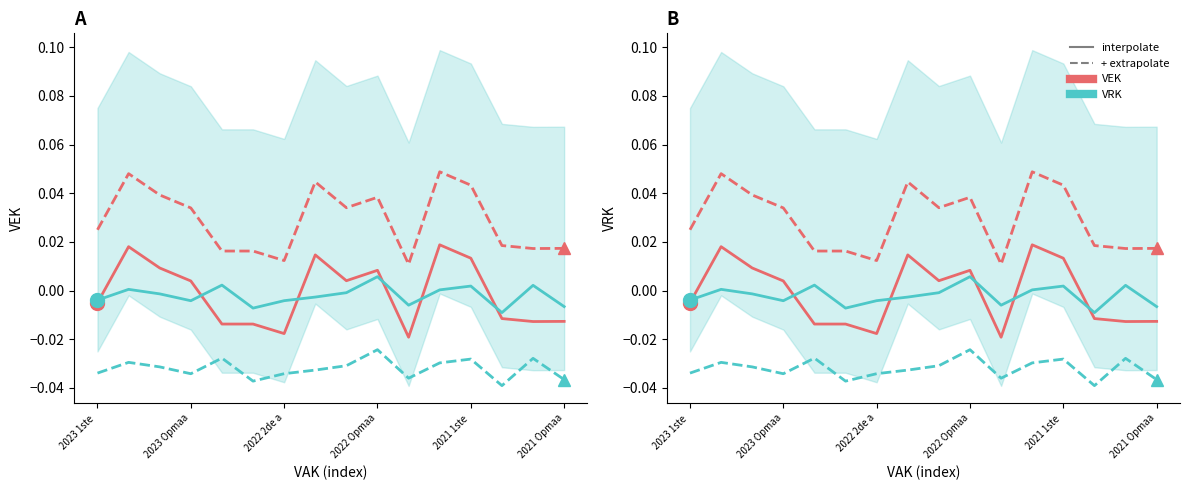

True or false: VEK – extrapolate has more than 1 points higher than both neighbors.

True